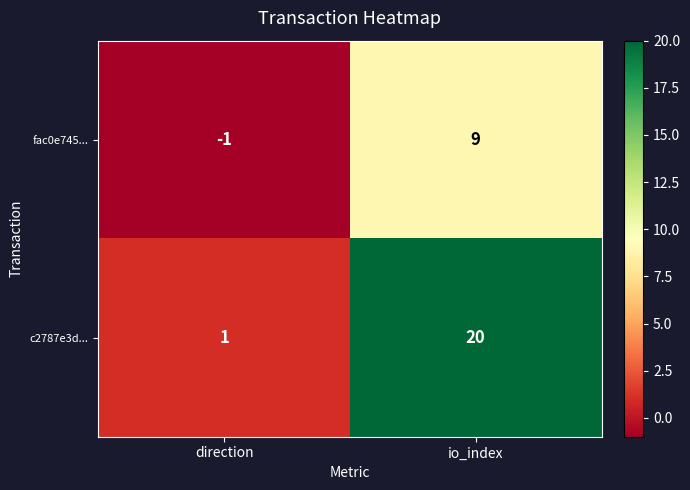

How many values in the fac0e745... series are below 9?

1